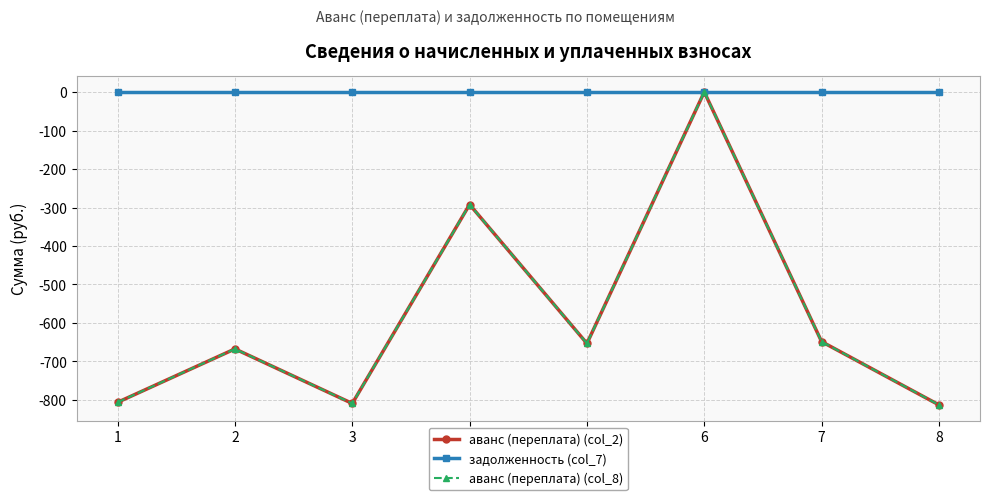

Is this an area chart (filled region under the line)?

No